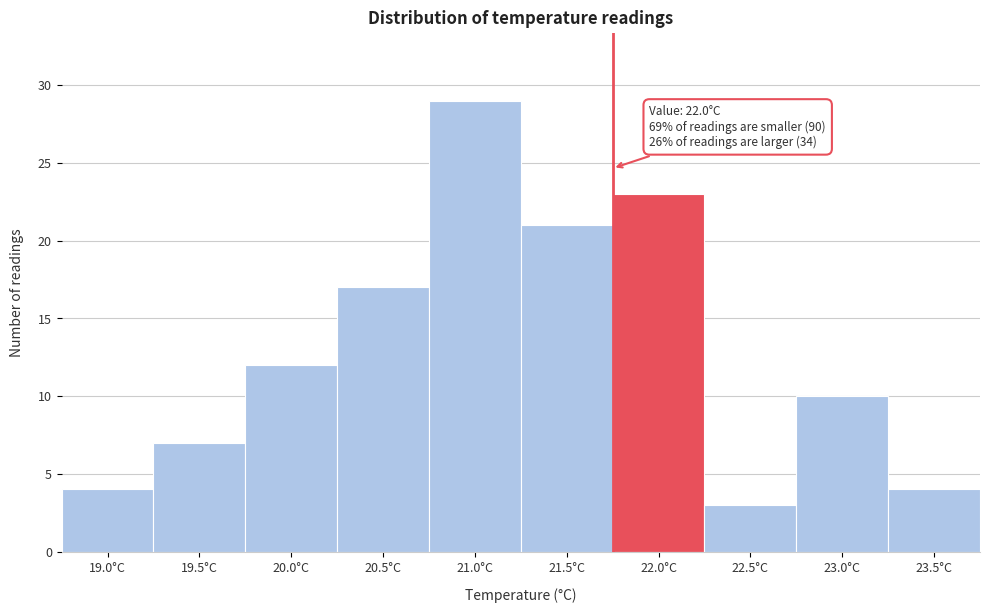

Reading right to left, transcribe all the data shown in this chart.

4	10	3	23	21	29	17	12	7	4